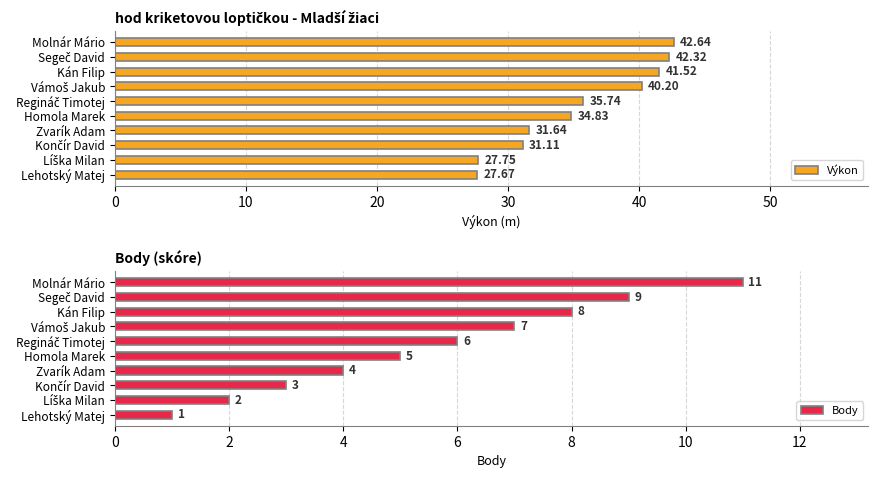

What is the difference between the maximum and minimum values in the Body series?

10